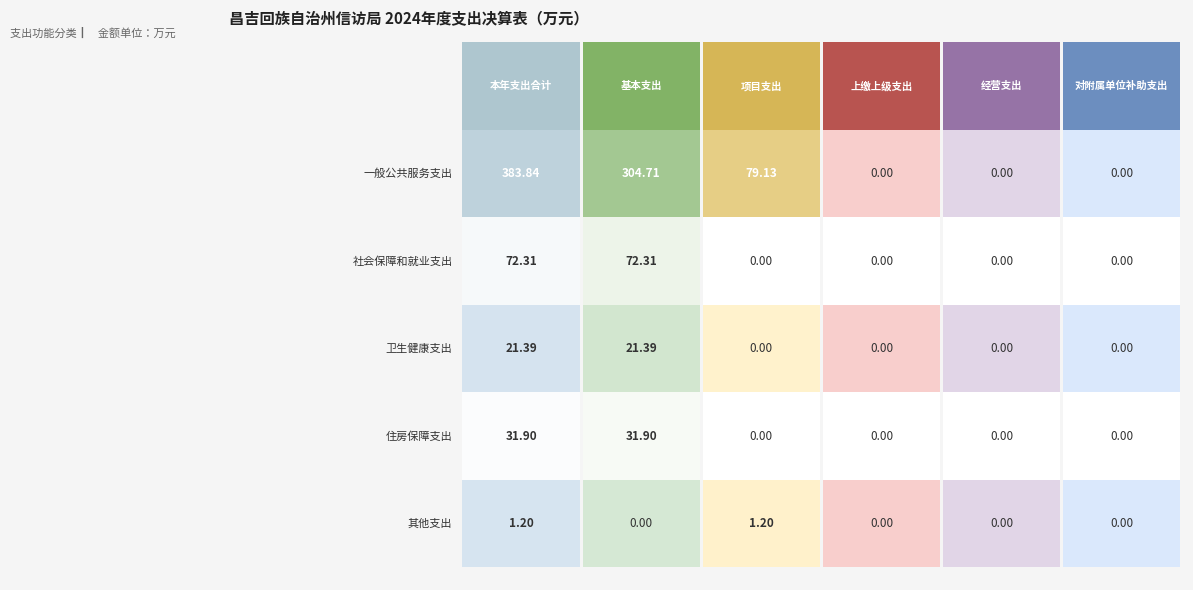

What is the total value across all series at 一般公共服务支出?

767.7